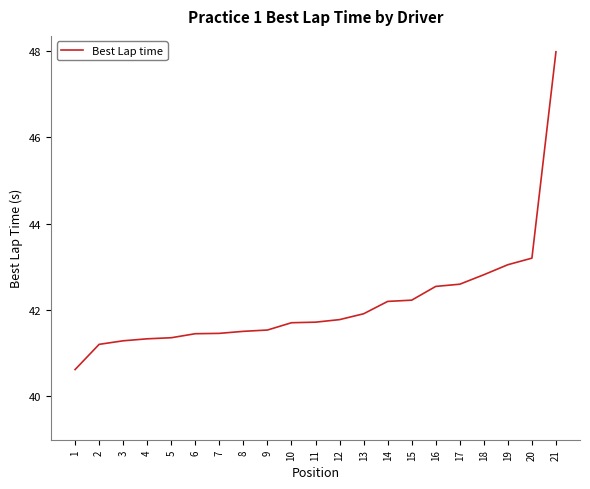

Where does the data first go above 41?

2